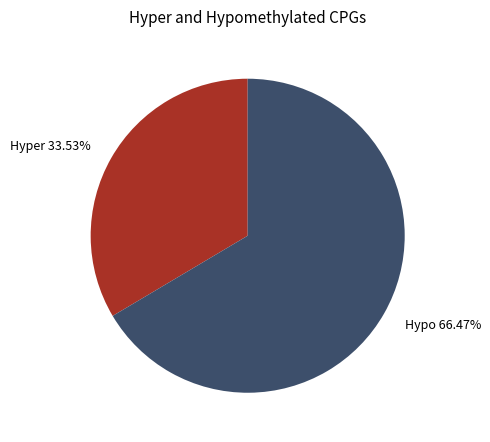

Which slice is the smallest?

Hyper 33.53%